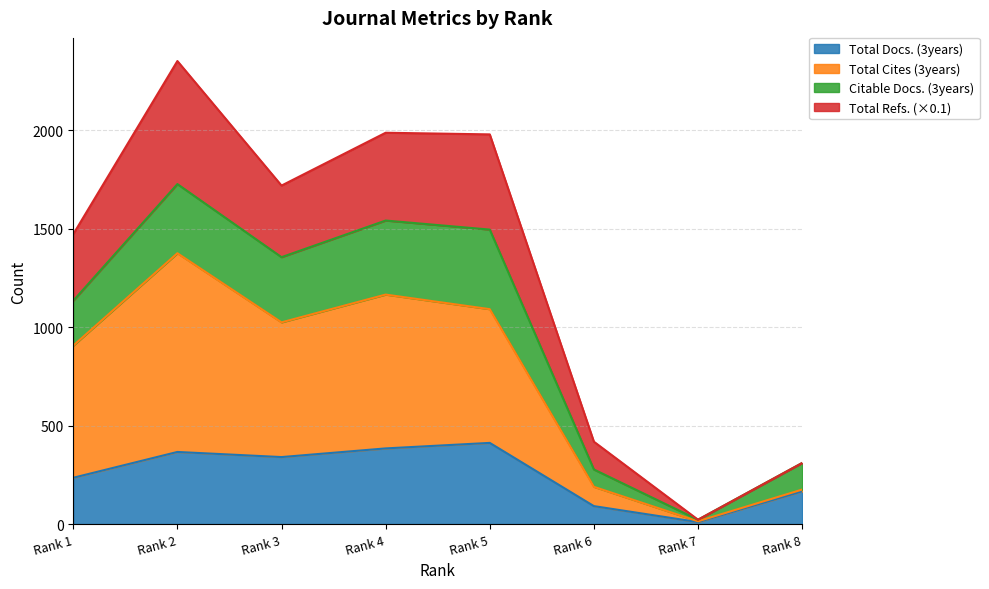

Between Rank 4 and Rank 8, which is larger?

Rank 4